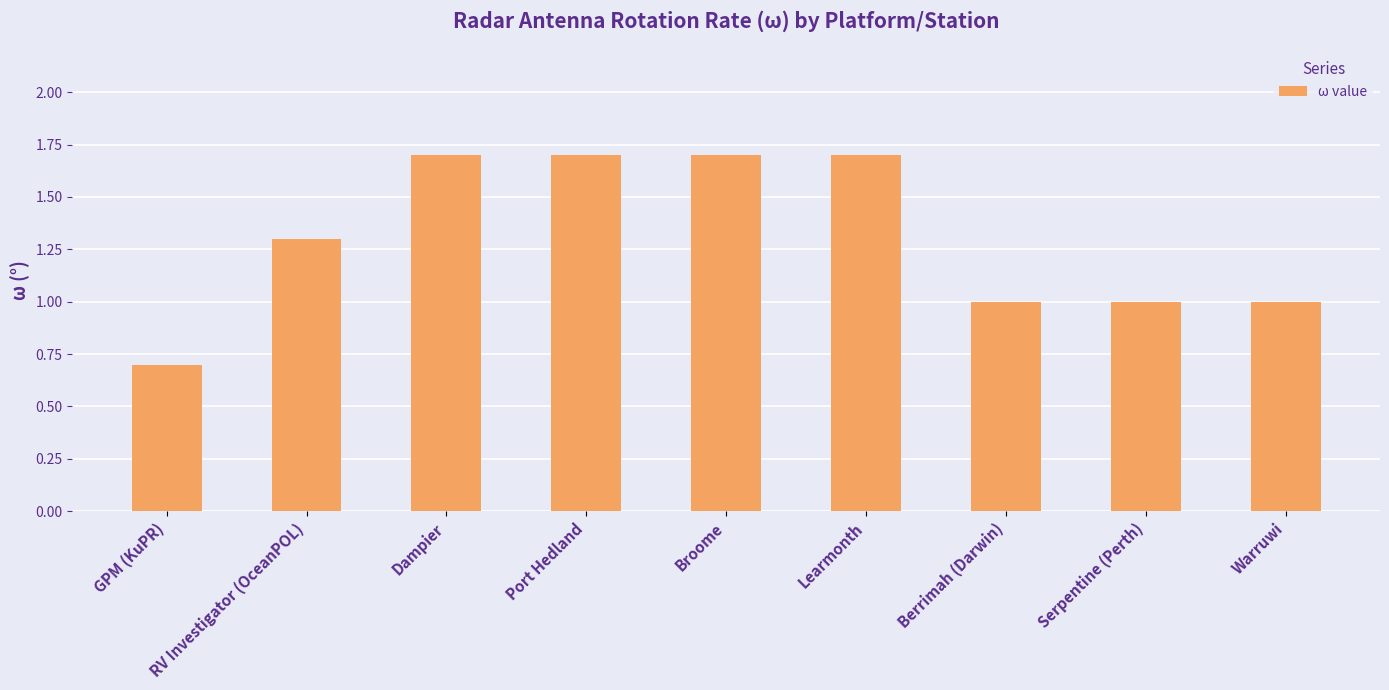

What is the average value?

1.3